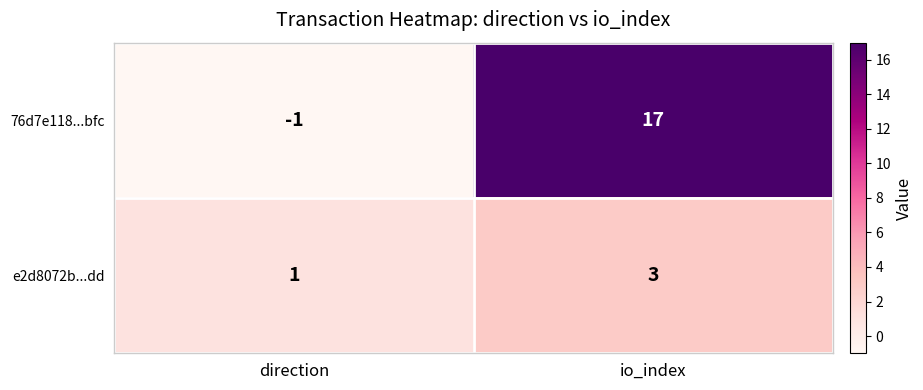

List the series in order of their peak value, highest first.

76d7e118...bfc, e2d8072b...dd